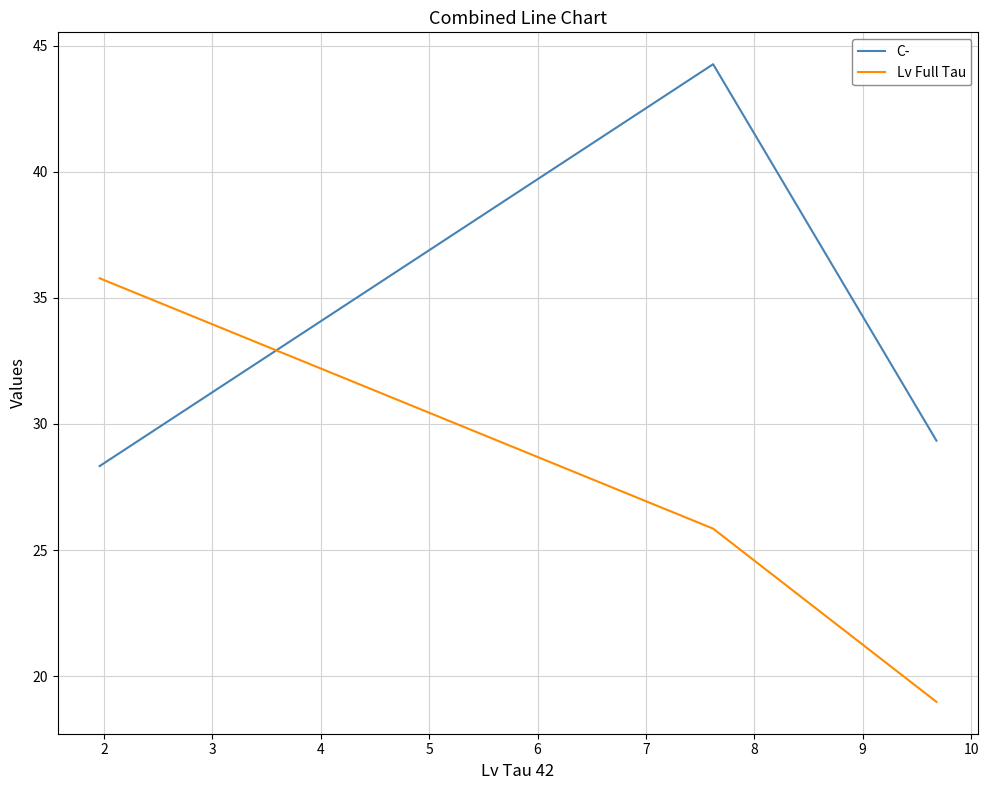

How many values in the Lv Full Tau series exceed 25?

2